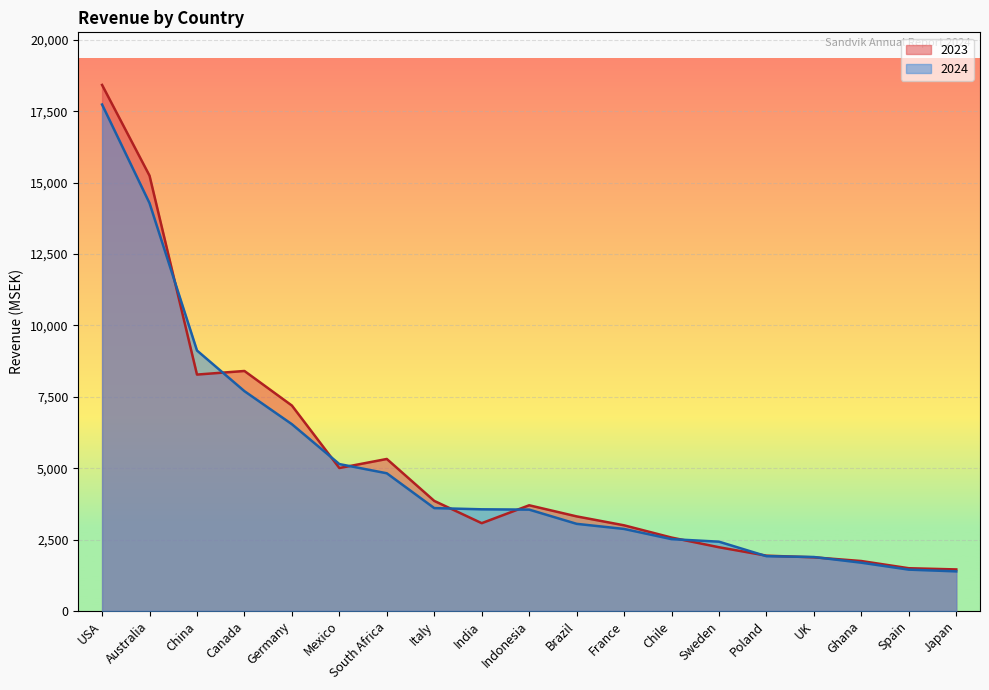

Between Germany and UK, which series saw the biggest shift?

2023